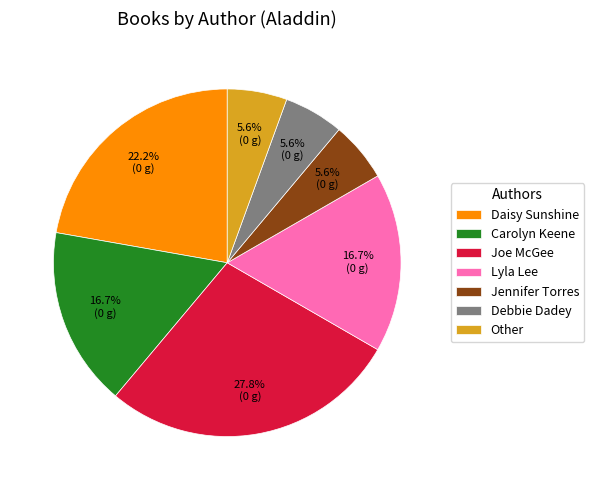

Count the number of slices in the pie.

7